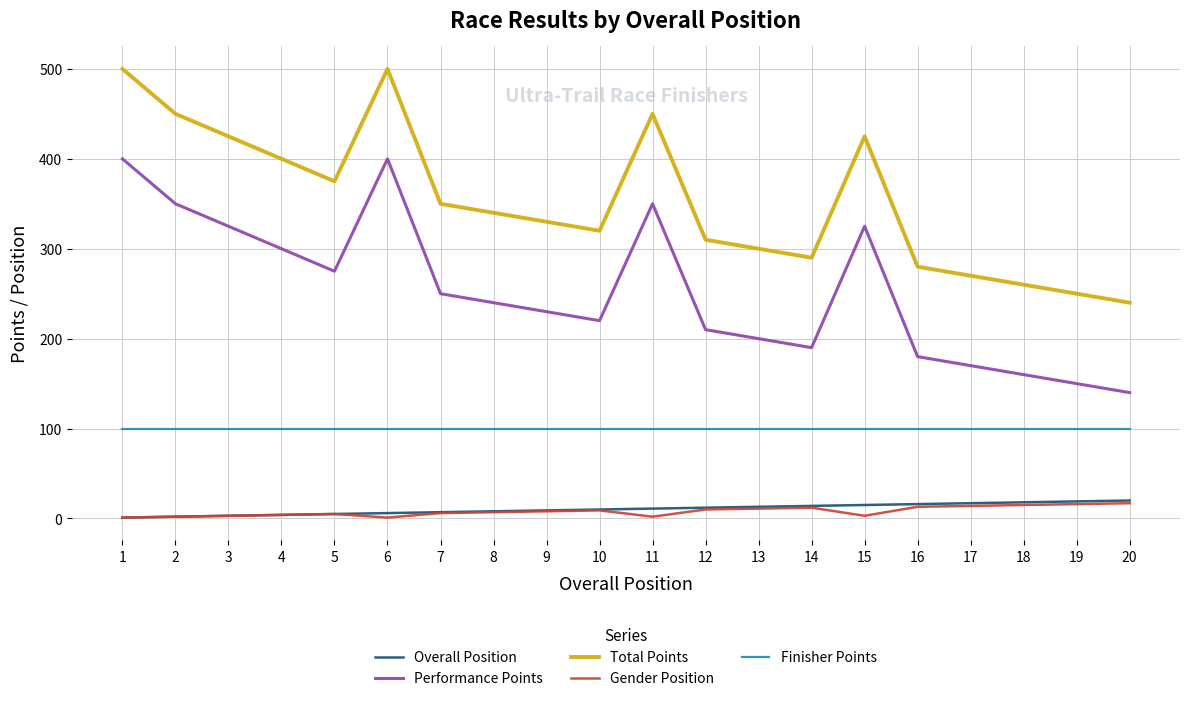

True or false: Total Points and Finisher Points cross at least once.

False